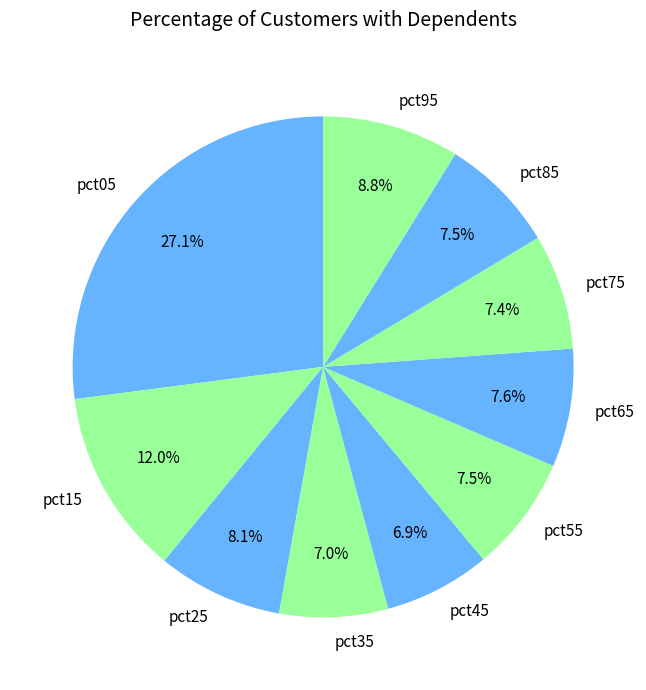

How many slices are in this pie chart?

10